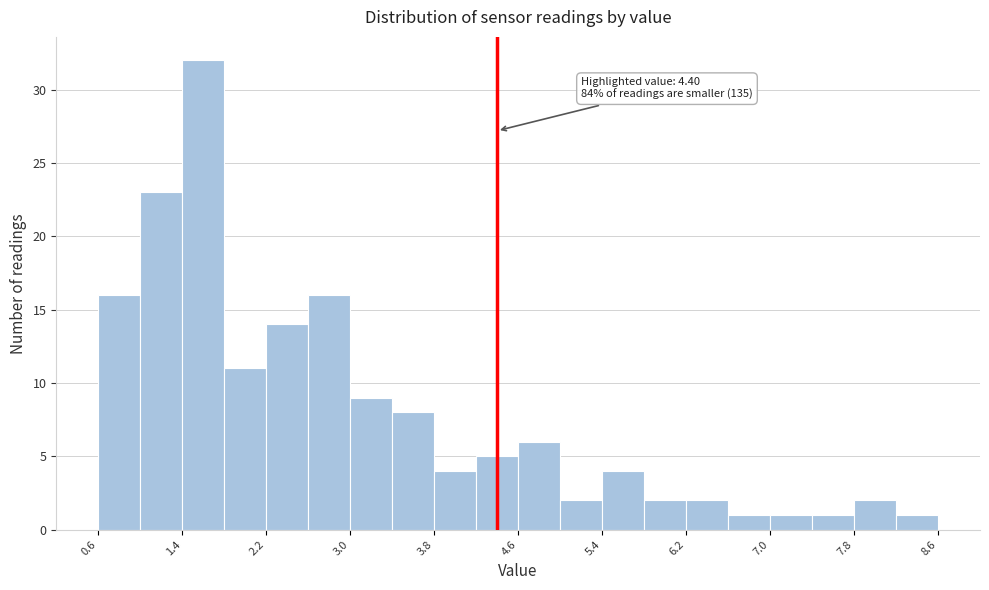

Over which range of the x-axis is the bar tallest?

1.4 to 1.8